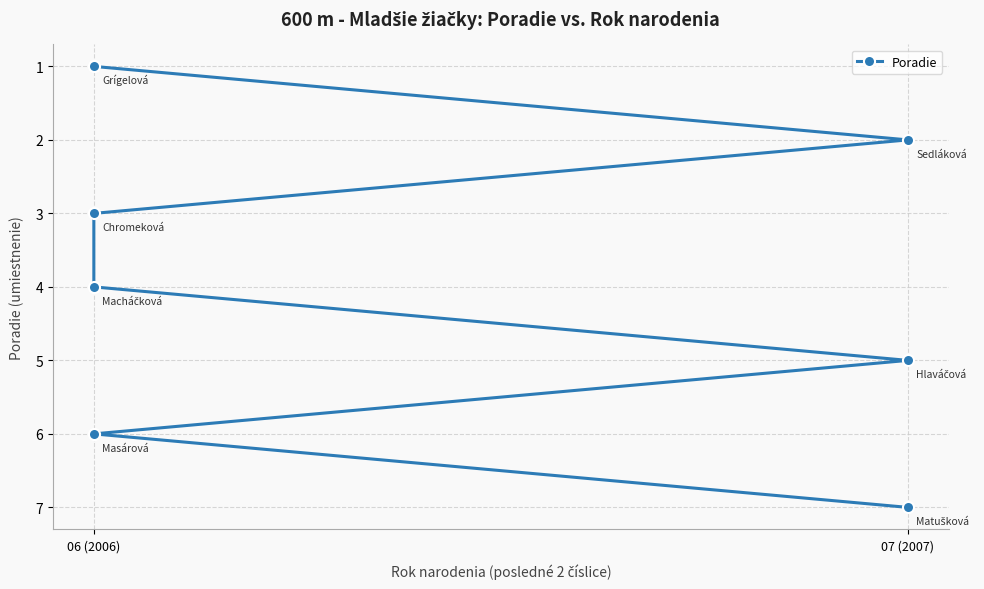

How many values exceed 4?

3